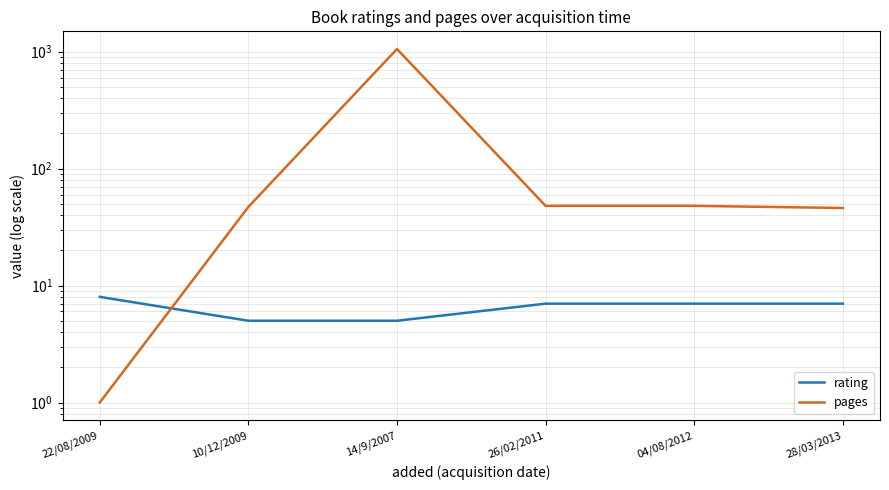

What is the label of the 4th point from the left?

26/02/2011